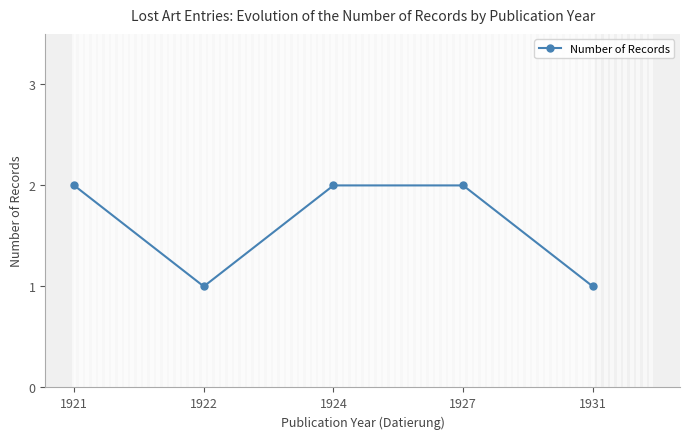

What is the difference between the maximum and minimum values?

1